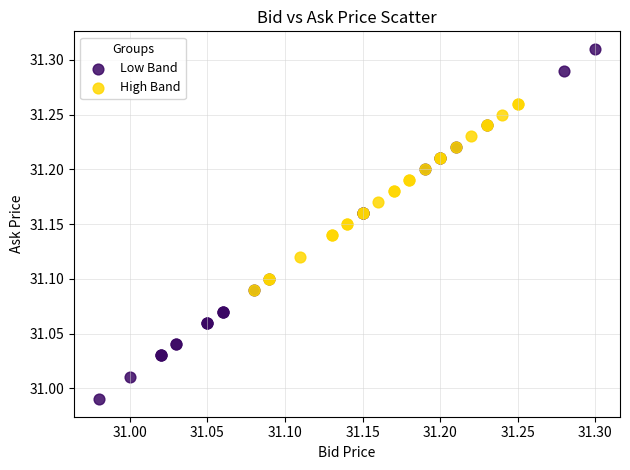

Which series contains the highest Y value?

Low Band